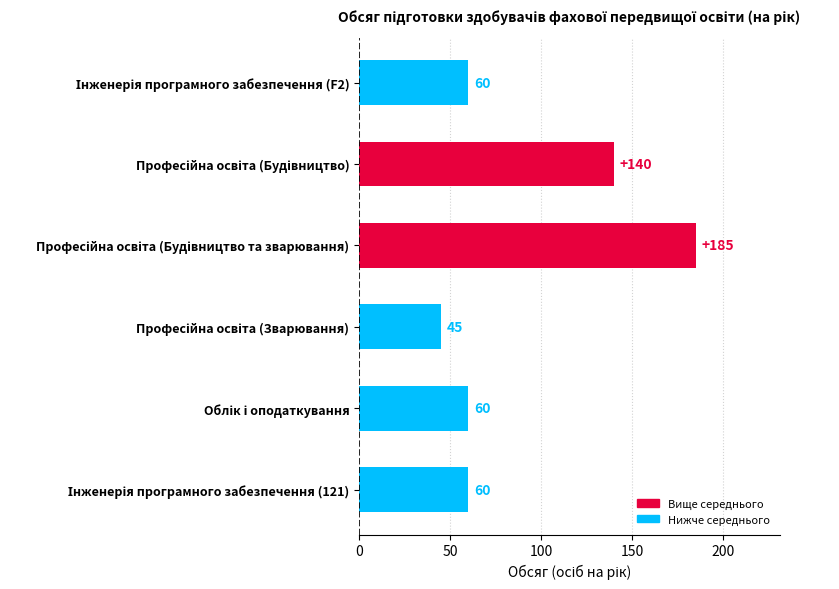

How many bars are there in total?

6